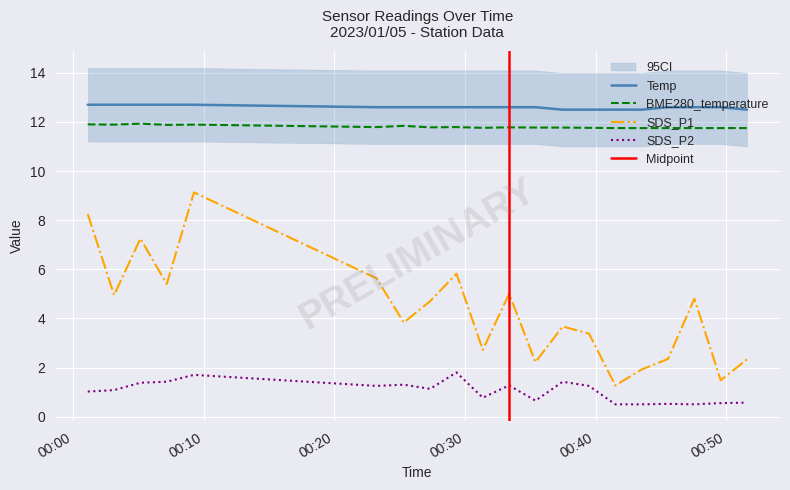

What is the label of the 9th point from the right?

2023/01/05 00:35:24